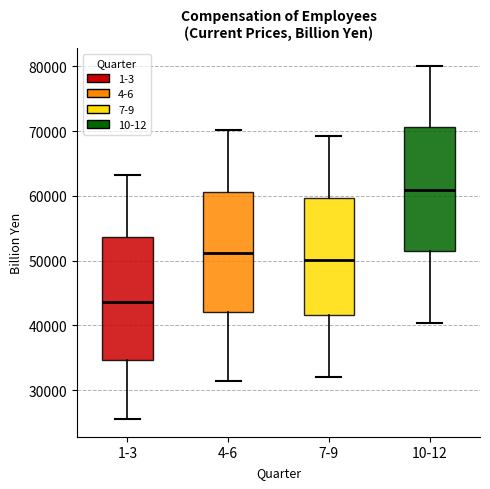

Reading left to right, transcribe this box plot: for each box, give where its median line is, the range the box spans, and where its two whiskers end, as read against the y-axis. The values are not printed on the chart, so give them approximately, as read against the axis.

1-3: median 44000, box 35000 to 54000, whiskers 26000 to 63000
4-6: median 51000, box 42000 to 61000, whiskers 32000 to 70000
7-9: median 50000, box 42000 to 60000, whiskers 32000 to 69000
10-12: median 61000, box 52000 to 71000, whiskers 40000 to 80000